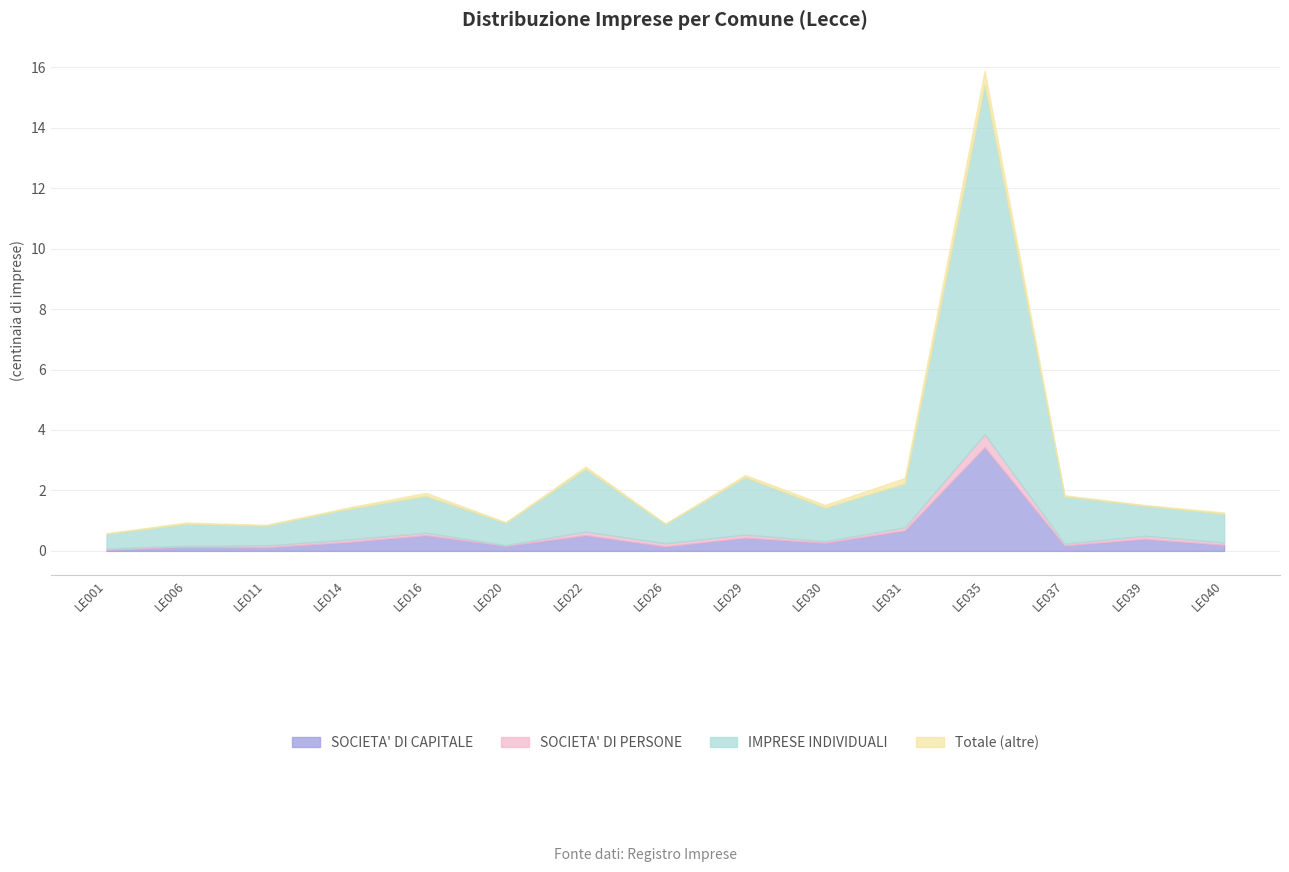

What is the total value across all series at LE035?

15.9